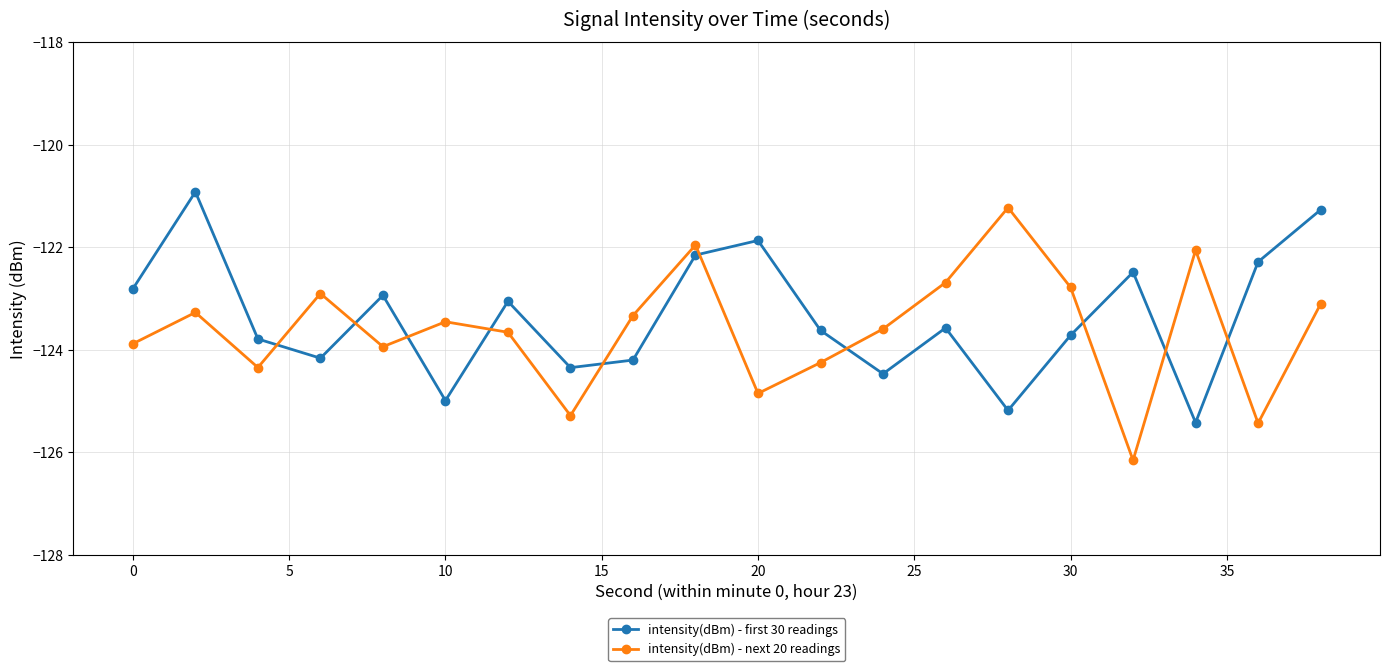

Which series ends up on top after the final intersection of intensity(dBm) - next 20 readings and intensity(dBm) - first 30 readings?

intensity(dBm) - first 30 readings